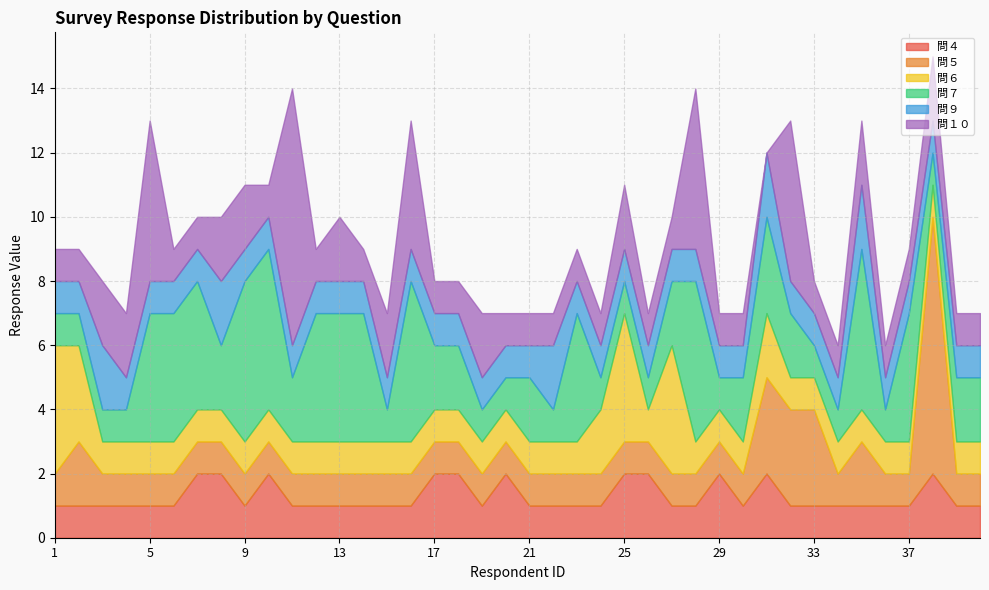

Is the value of 問９ at 10 greater than the value of 問５ at 4?

No